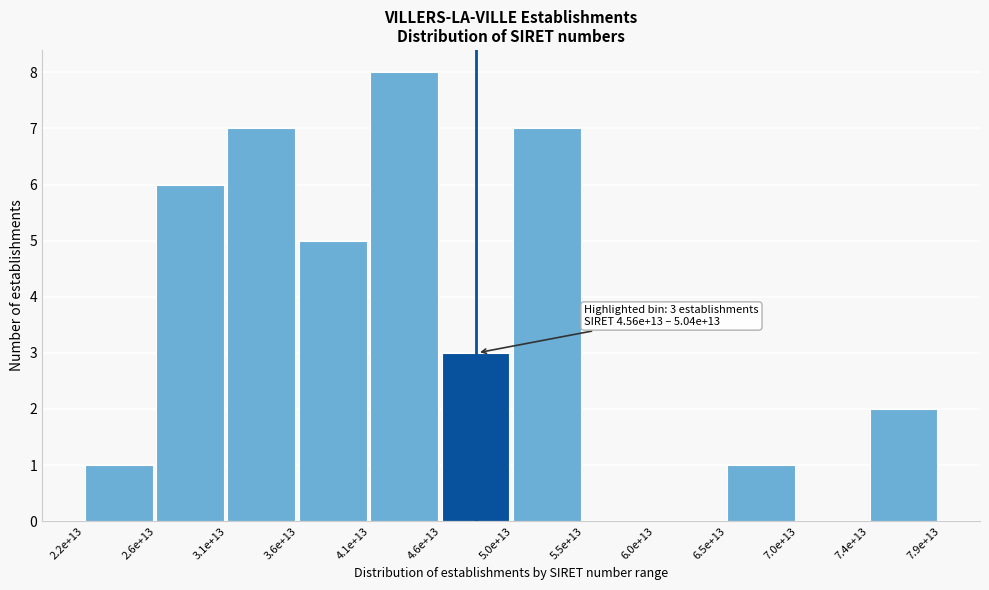

Reading left to right, list all the values displayed in this chart.

2.2e+13=1	2.6e+13=6	3.1e+13=7	3.6e+13=5	4.1e+13=8	4.6e+13=3	5.0e+13=7	5.5e+13=0	6.0e+13=0	6.5e+13=1	7.0e+13=0	7.4e+13=2